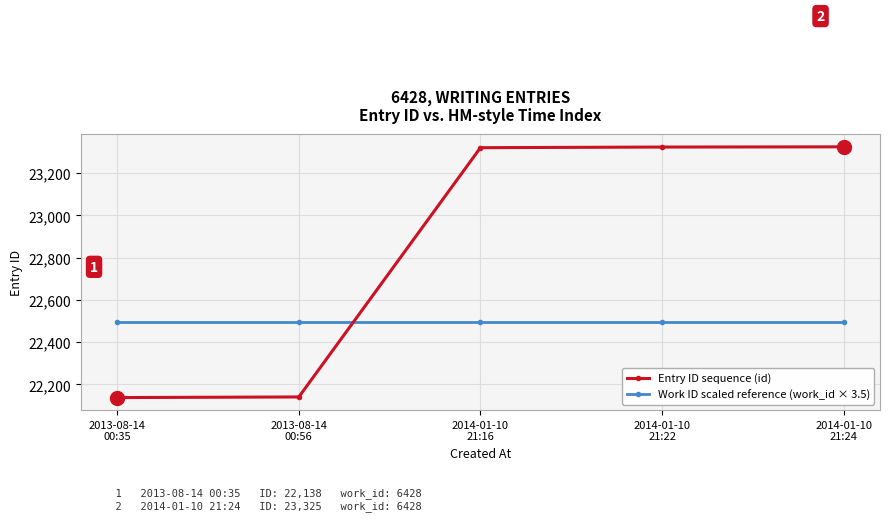

Which series has the widest spread of values?

Entry ID sequence (id)